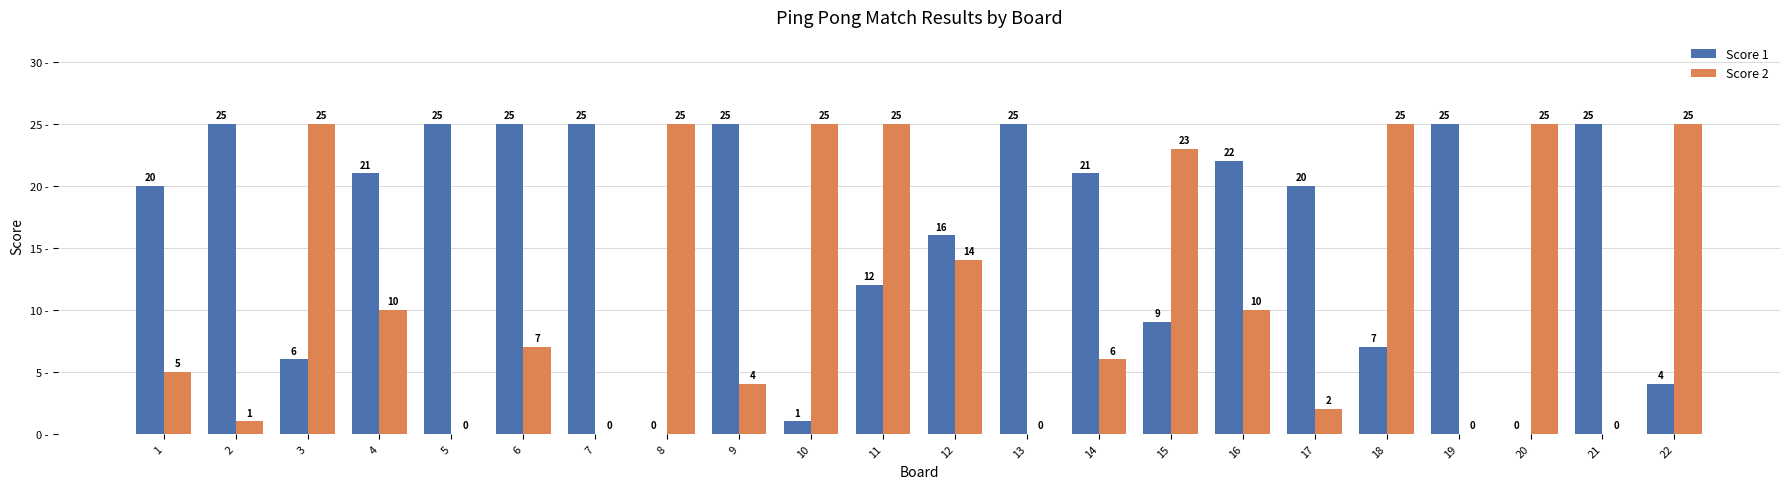

The Score 1 series shows 25 at 5. True or false?

True